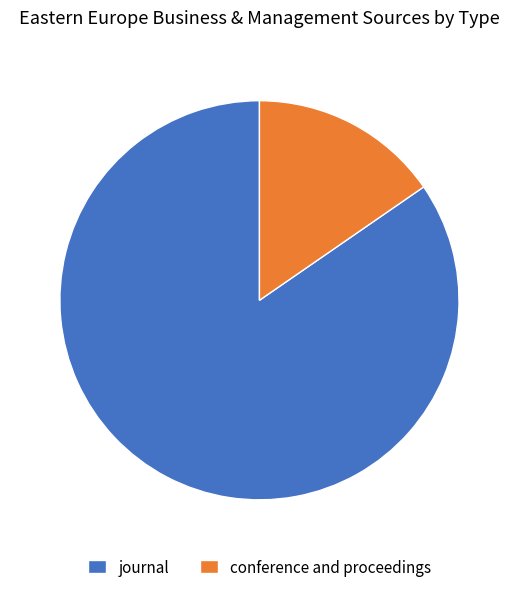

How many slices are in this pie chart?

2